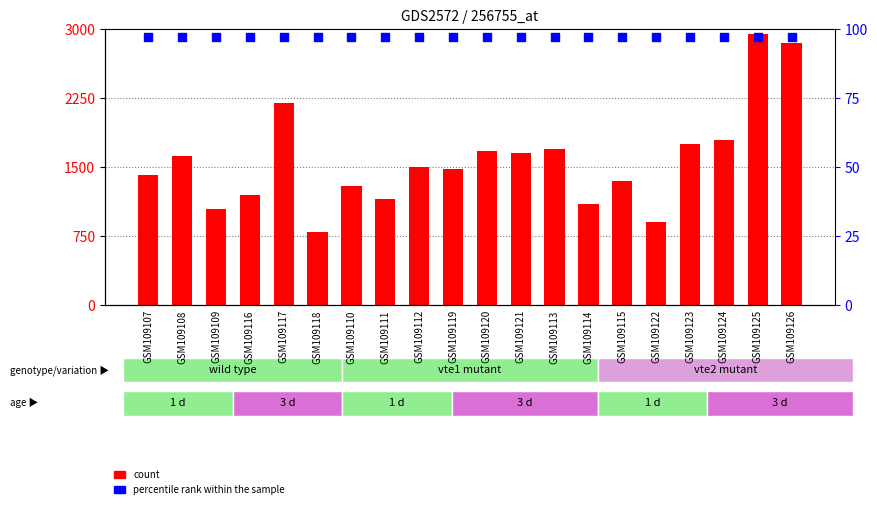

Is the value of count at GSM109119 greater than the value of percentile rank within the sample at GSM109124?

Yes